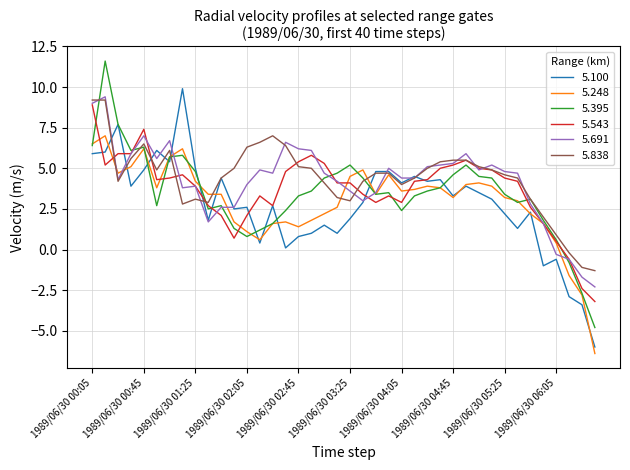

What is the maximum value for 5.838?

9.2